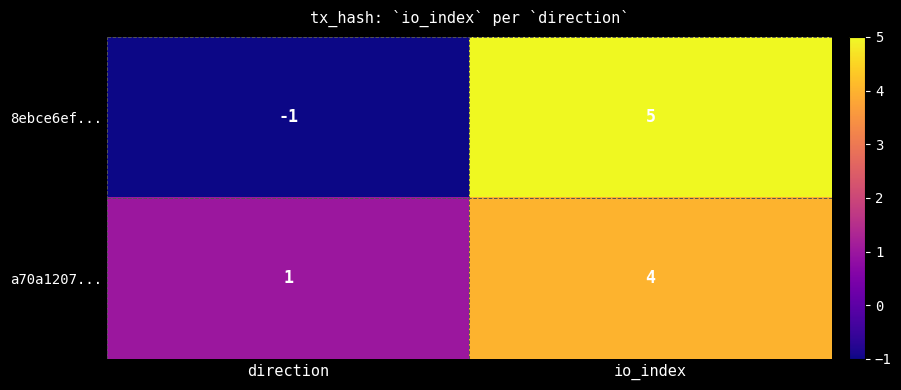

What is the smallest value displayed?

-1